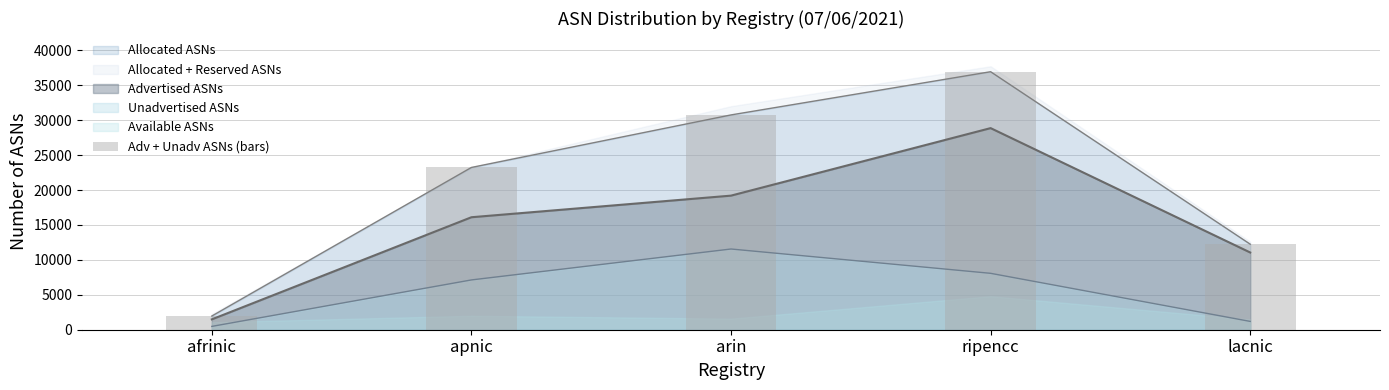

What is the difference between the maximum and minimum values?

34989